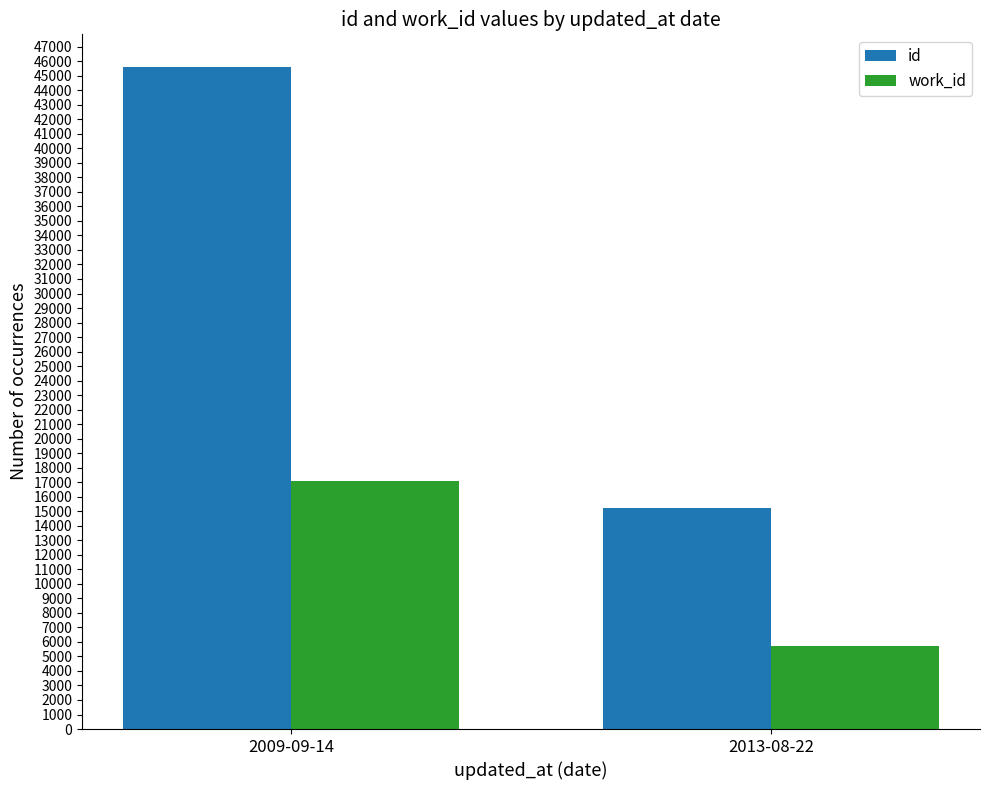

Reading left to right, transcribe all the data shown in this chart.

id: 2009-09-14=45573	2013-08-22=15193
work_id: 2009-09-14=17094	2013-08-22=5698